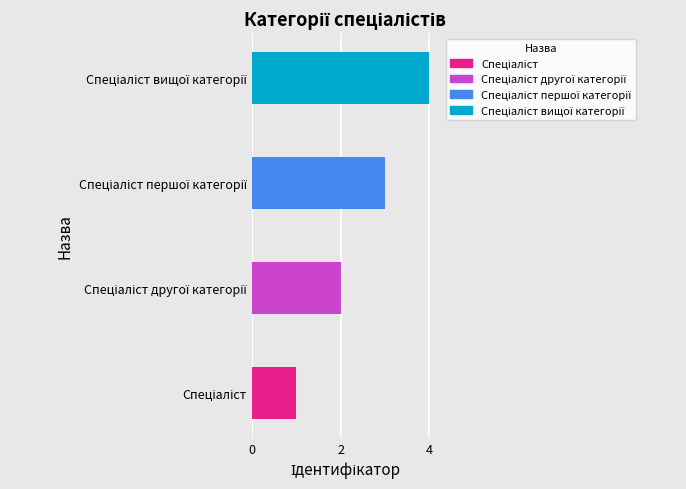

What is the difference between the maximum and minimum values?

3